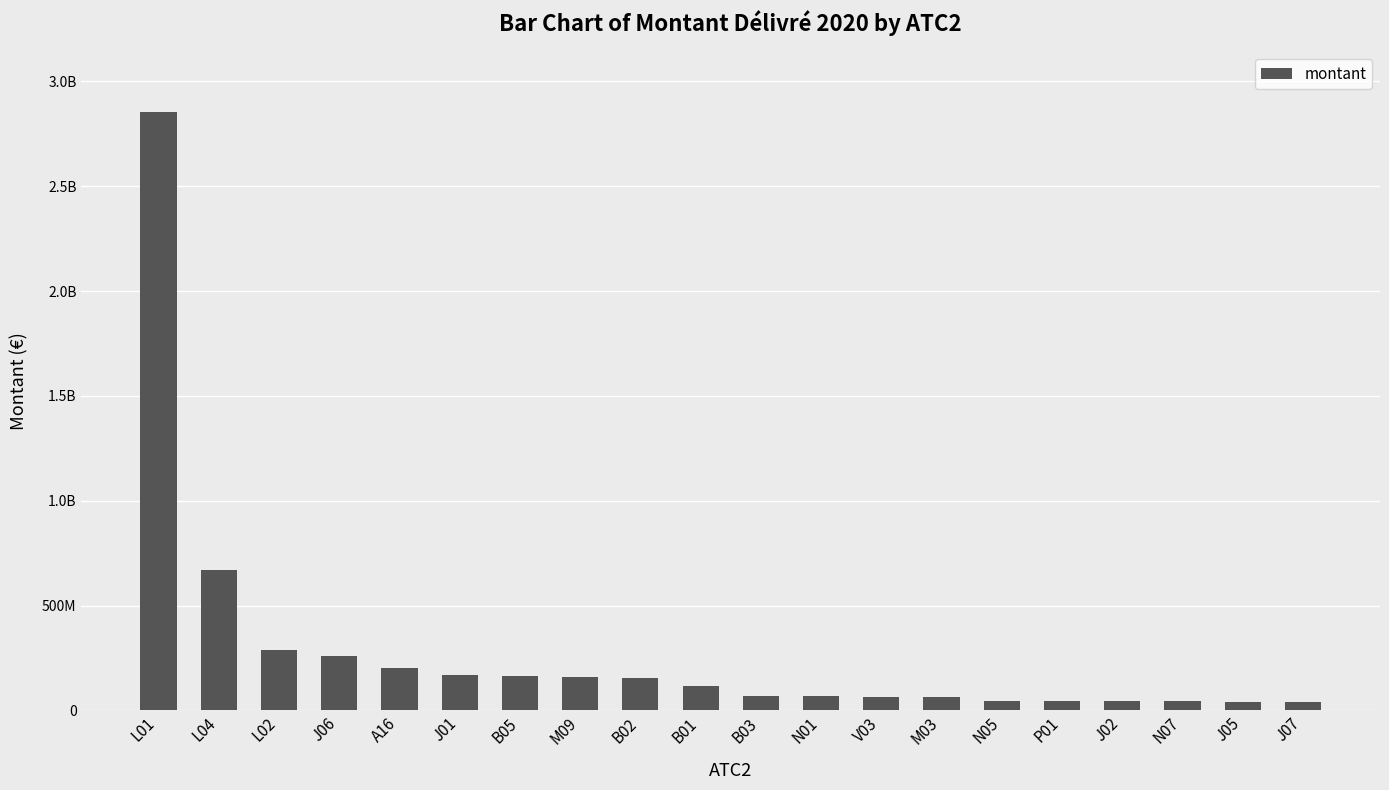

What is the sum of the values at N07 and J05?

85906730.8